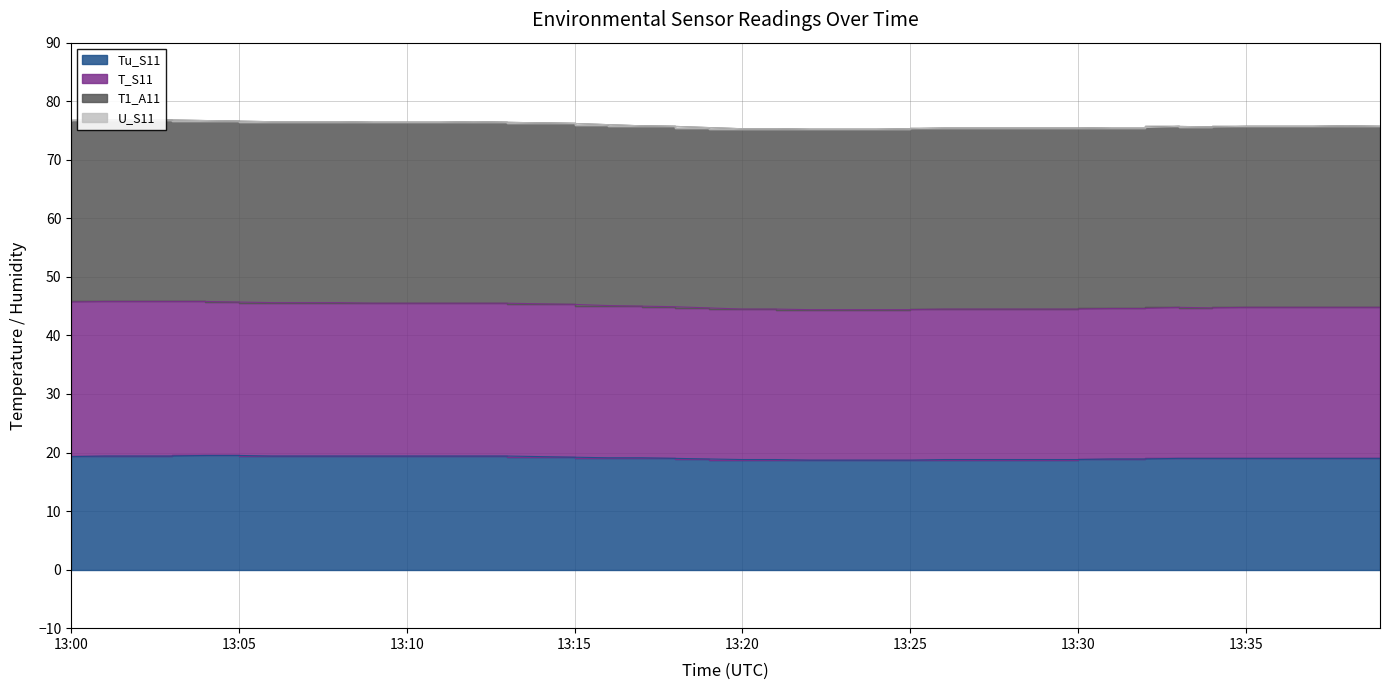

What is the value of the Tu_S11 point at the 30th from the left?

18.8